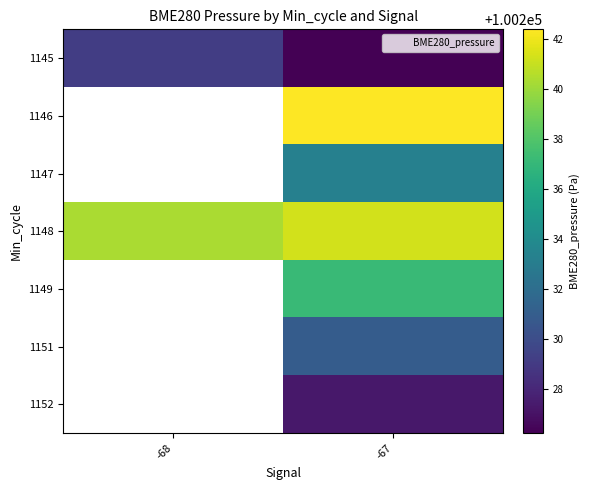

What is the average value of the 1145 series?

100227.7